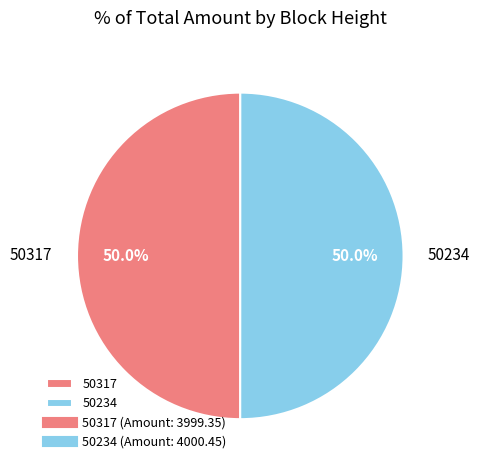

What percentage is the 50234 slice, to the nearest percent?

50%